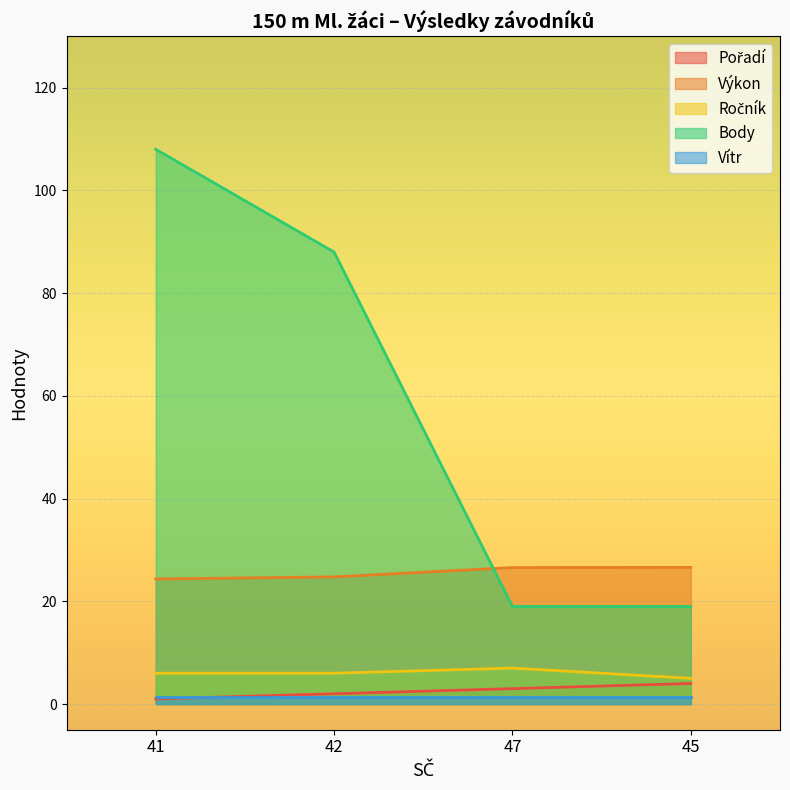

True or false: Ročník and Pořadí cross at least once.

False